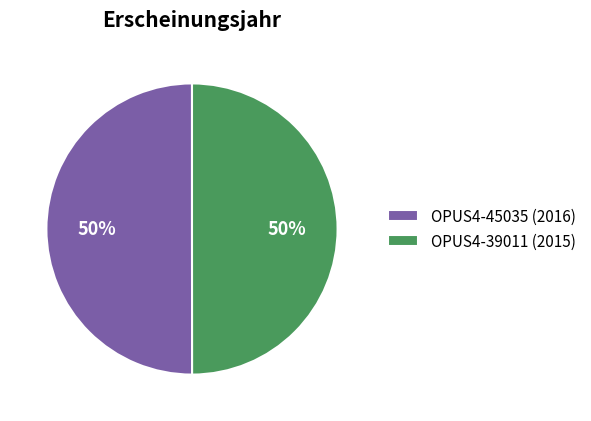

How many slices are in this pie chart?

2